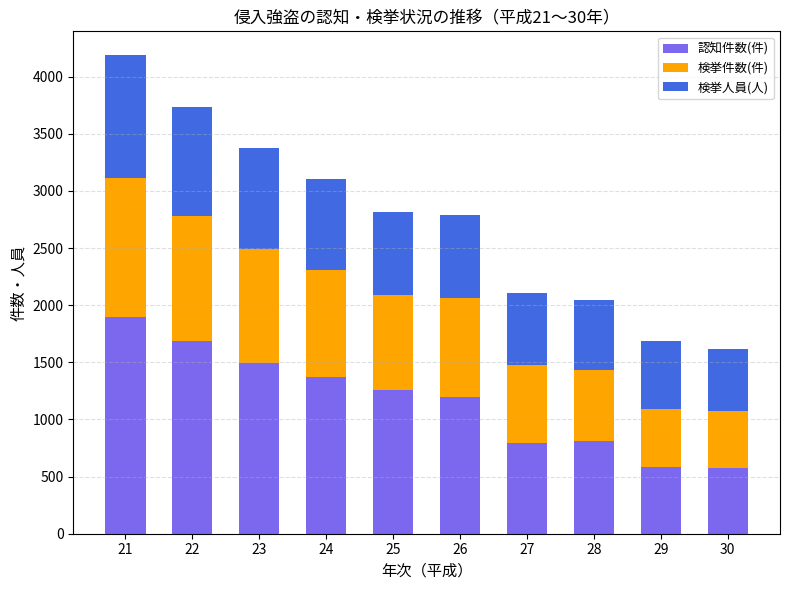

What is the difference between the maximum and minimum values in the 認知件数(件) series?

1320